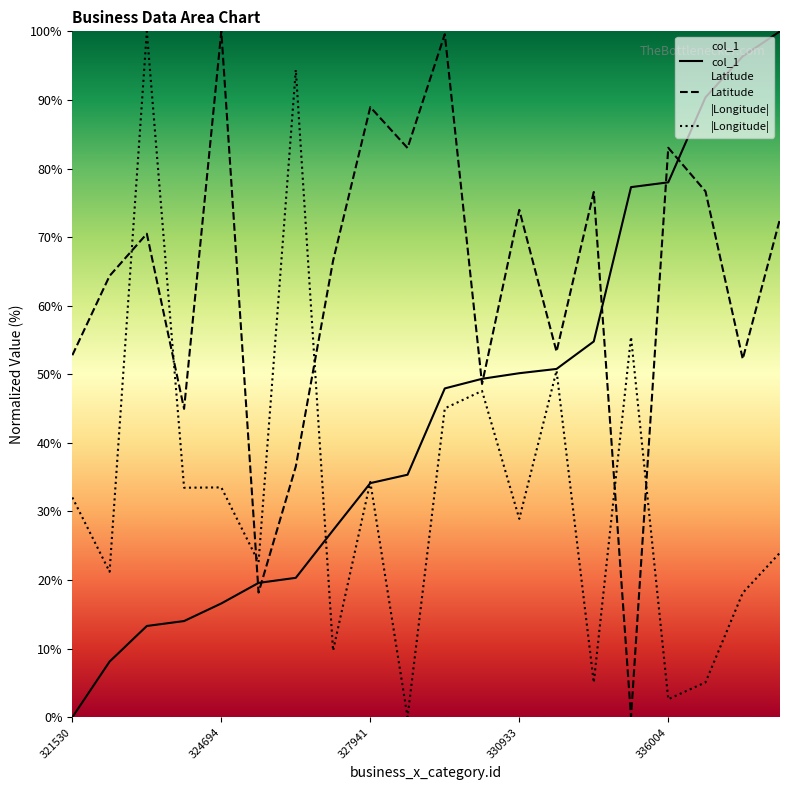

What is the total value across all series at 321530?

84.8